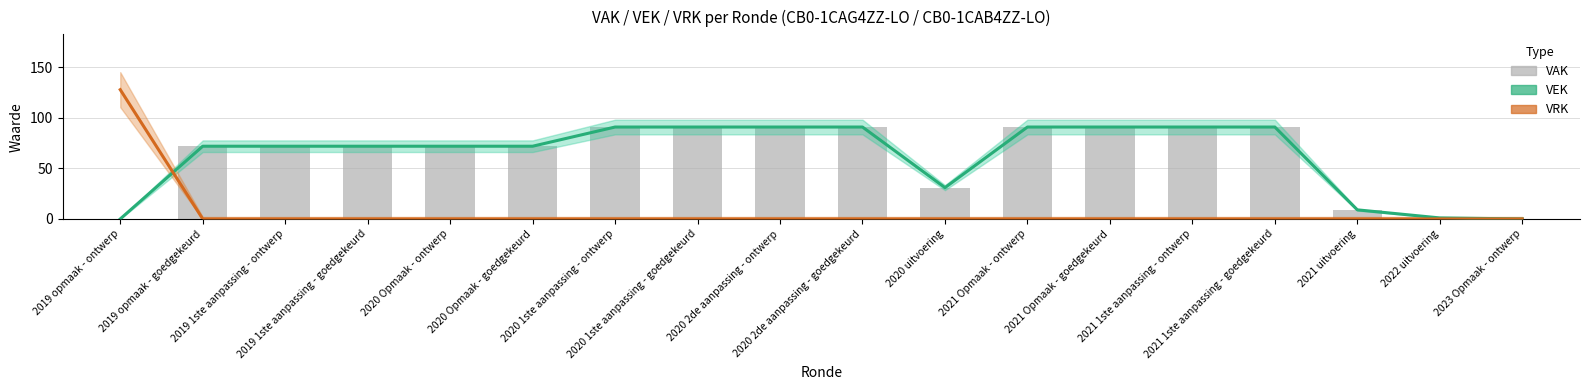

What is the label of the 6th bar from the right?

2021 Opmaak - goedgekeurd